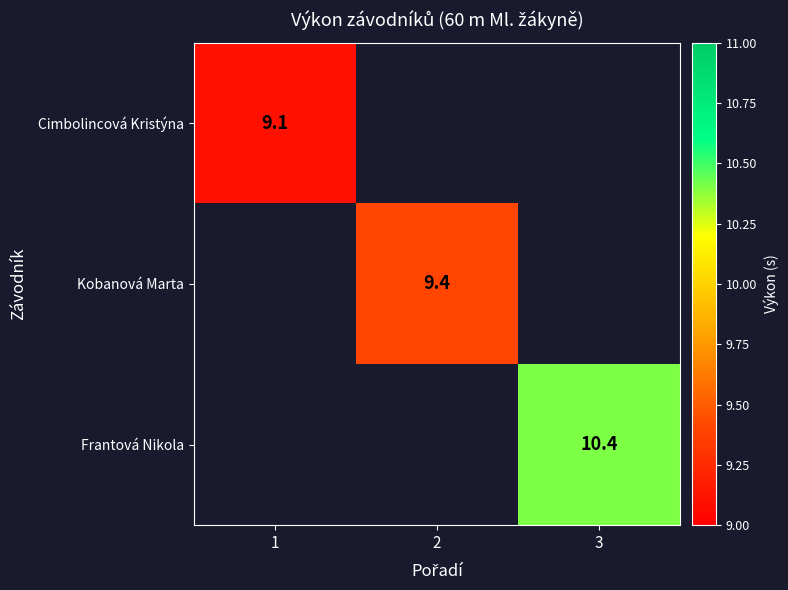

How many positive values does the Kobanová Marta series have?

1